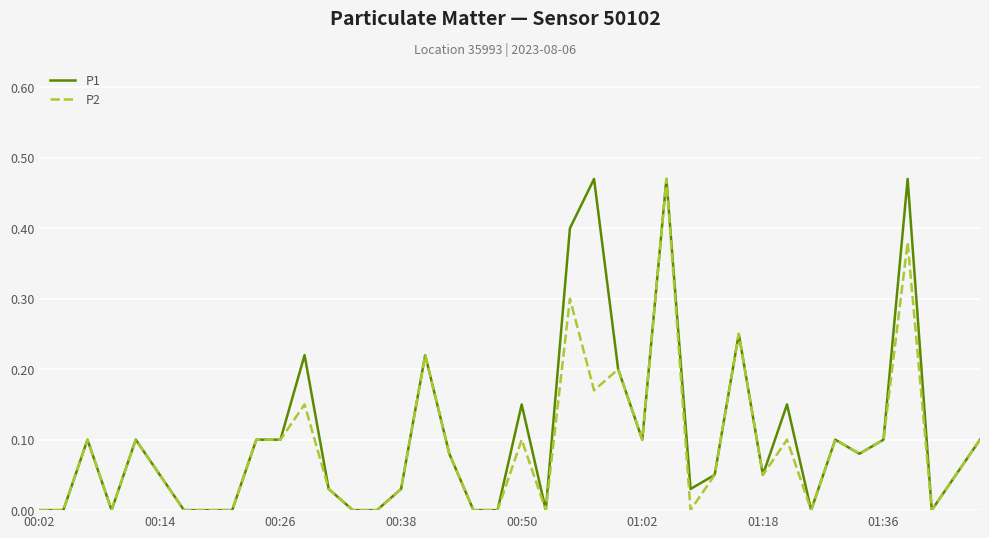

List the series in order of their peak value, lowest first.

P1, P2